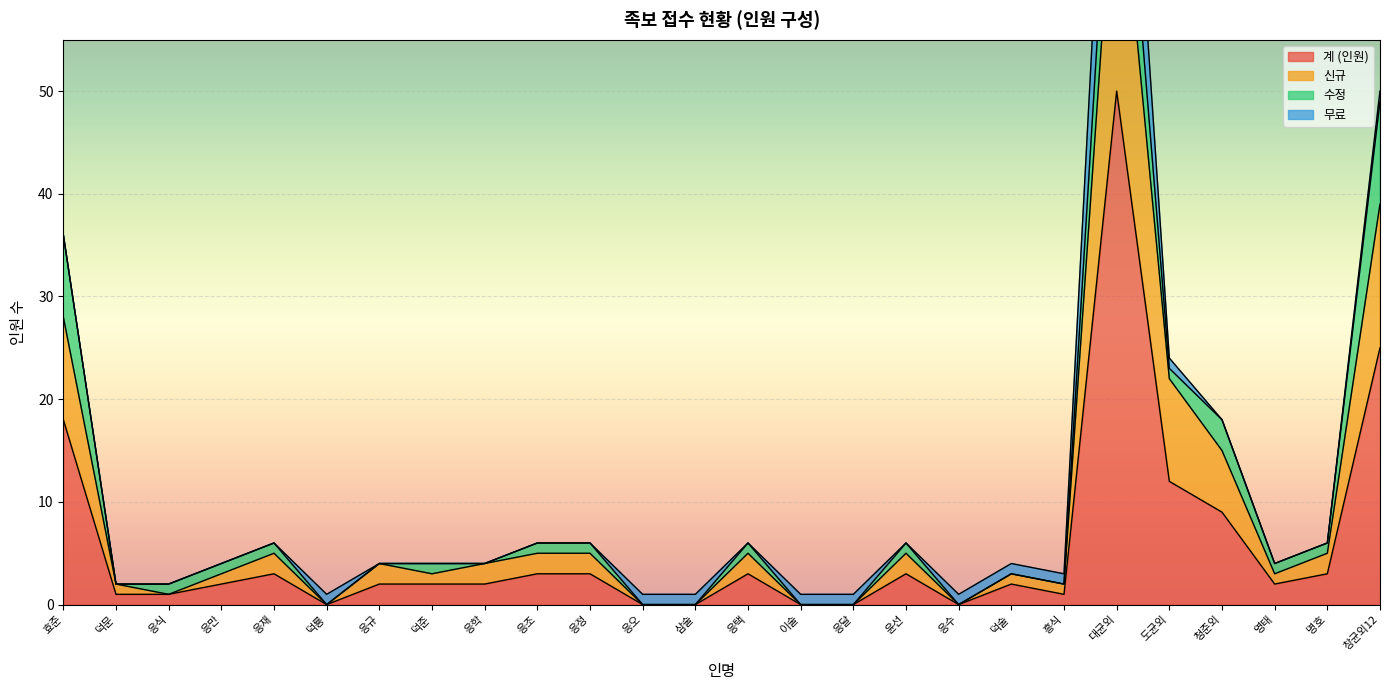

At which label does 계 (인원) reach its peak?

대균외